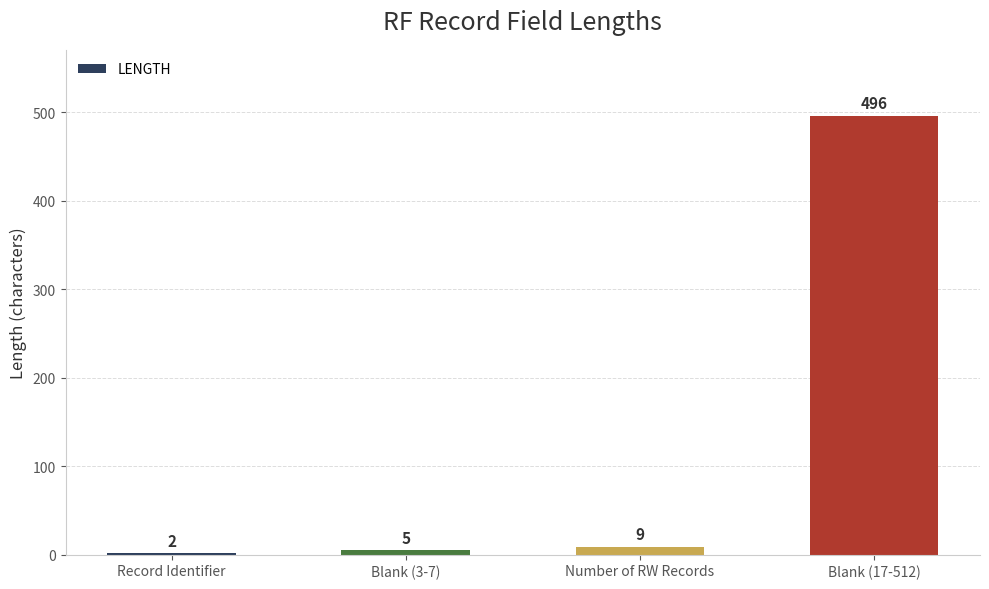

List the labels in order of value, smallest first.

Record Identifier, Blank (3-7), Number of RW Records, Blank (17-512)